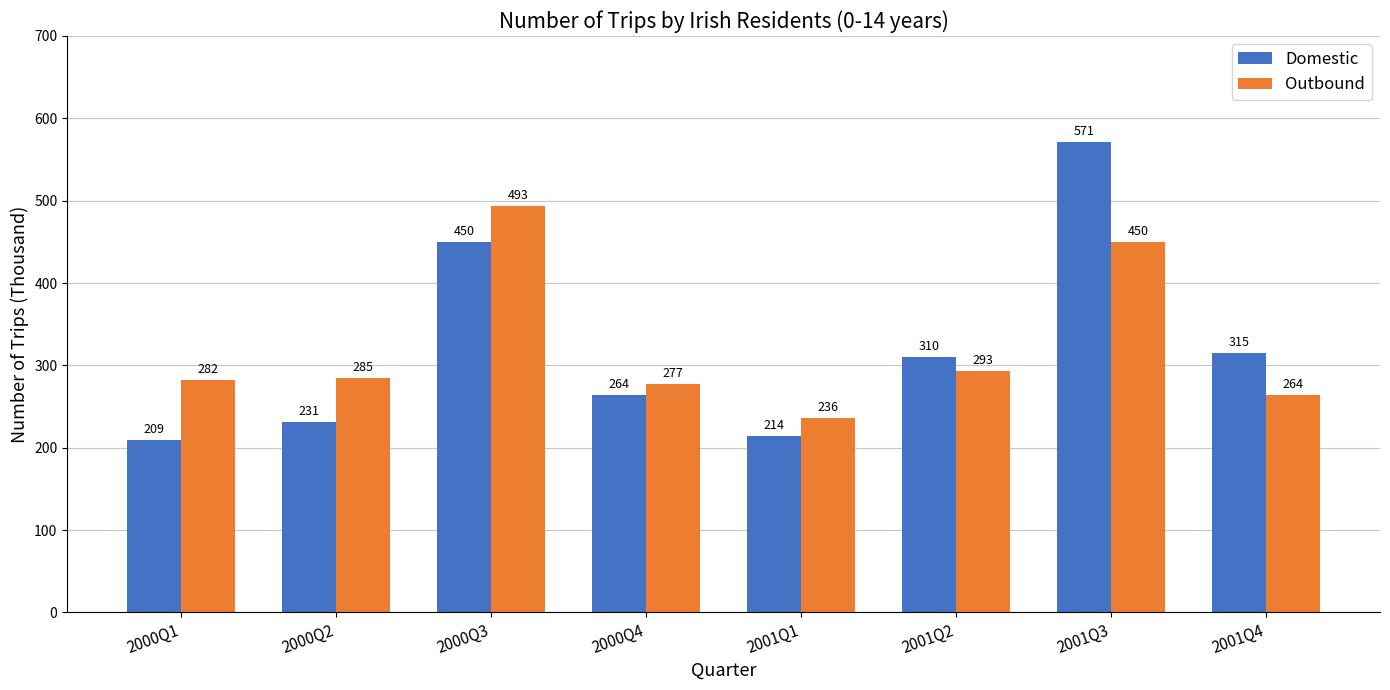

What is the lowest value of the Outbound series?

236